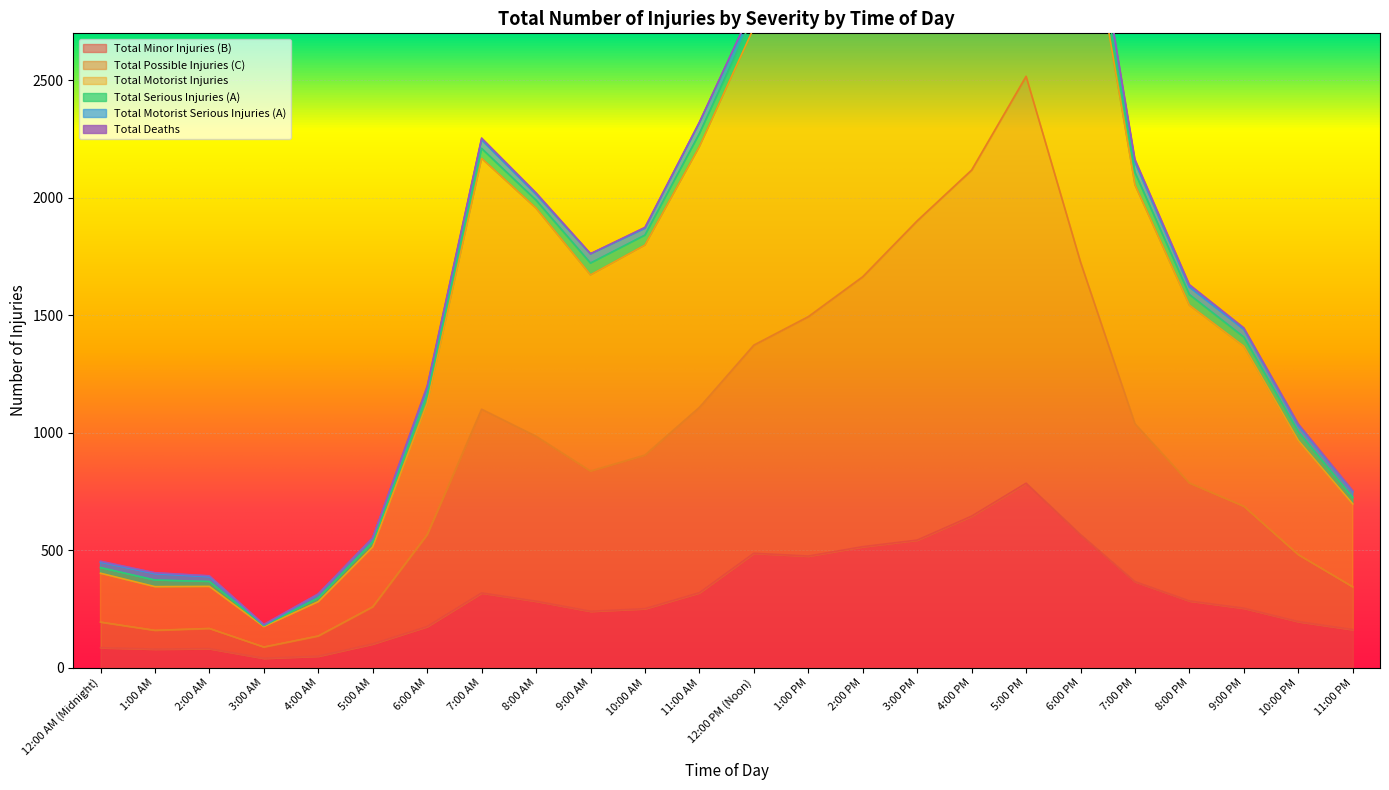

The Total Minor Injuries (B) series shows 195 at 7:00 PM. True or false?

False